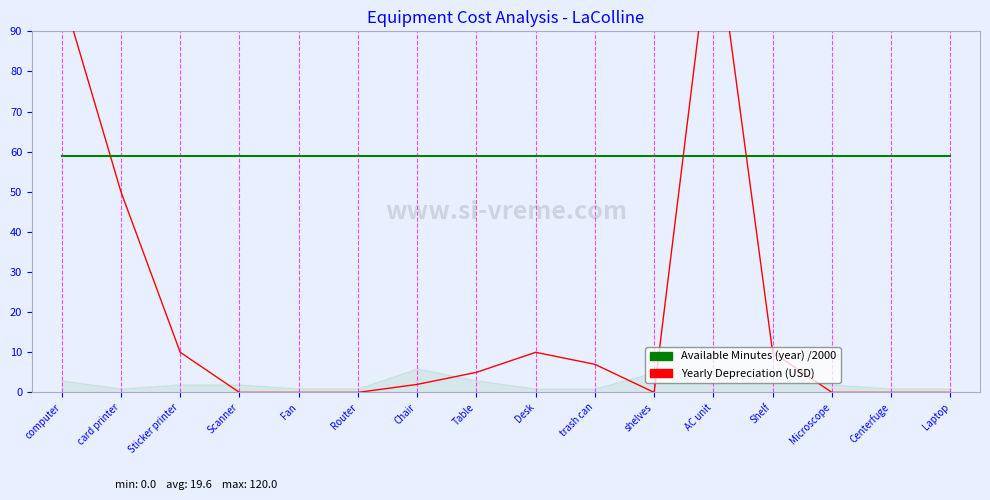

Where is the first local minimum for Yearly Depreciation (USD)?

shelves